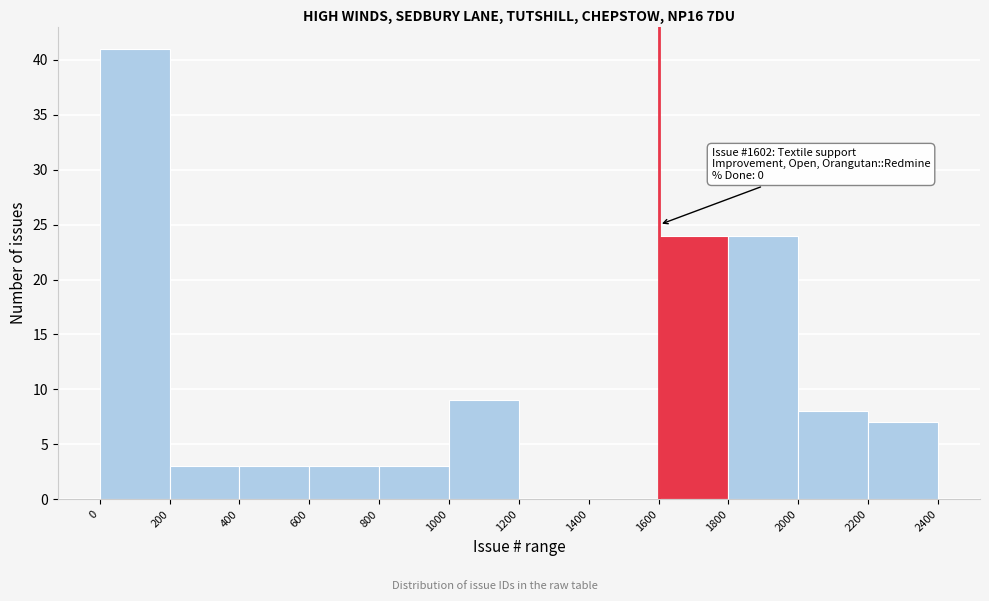

Over which range of the x-axis is the bar tallest?

0 to 200